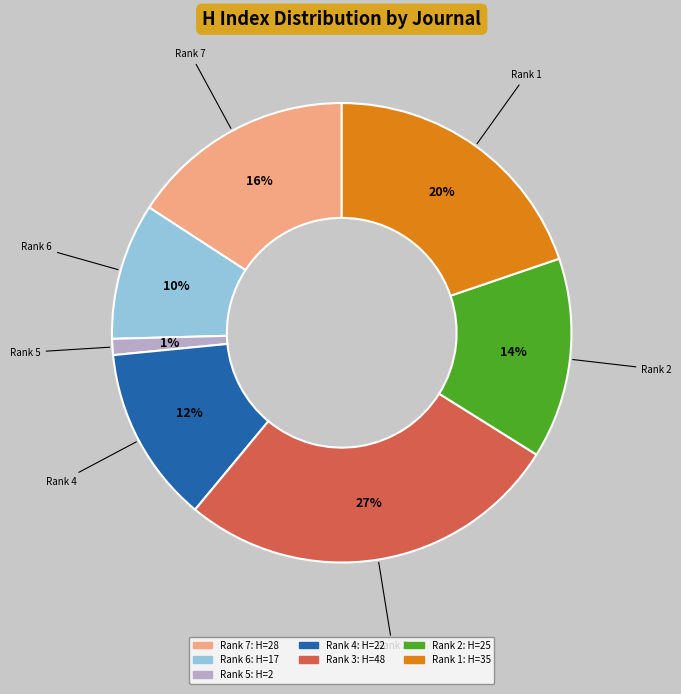

To the nearest percent, what is the average slice percentage?

14%